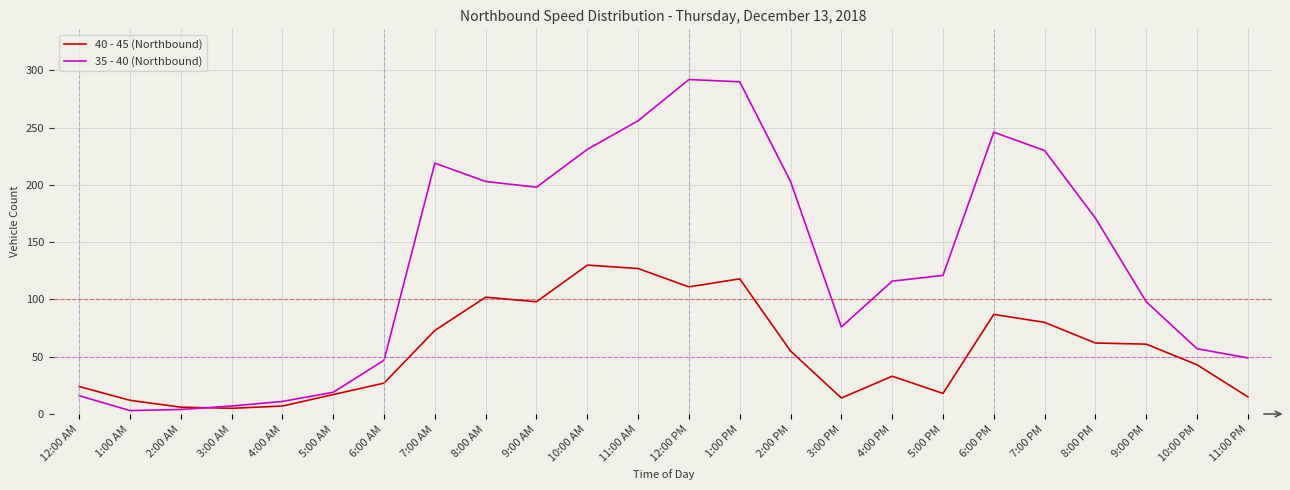

At which label does 40 - 45 (Northbound) first exceed 55?

7:00 AM